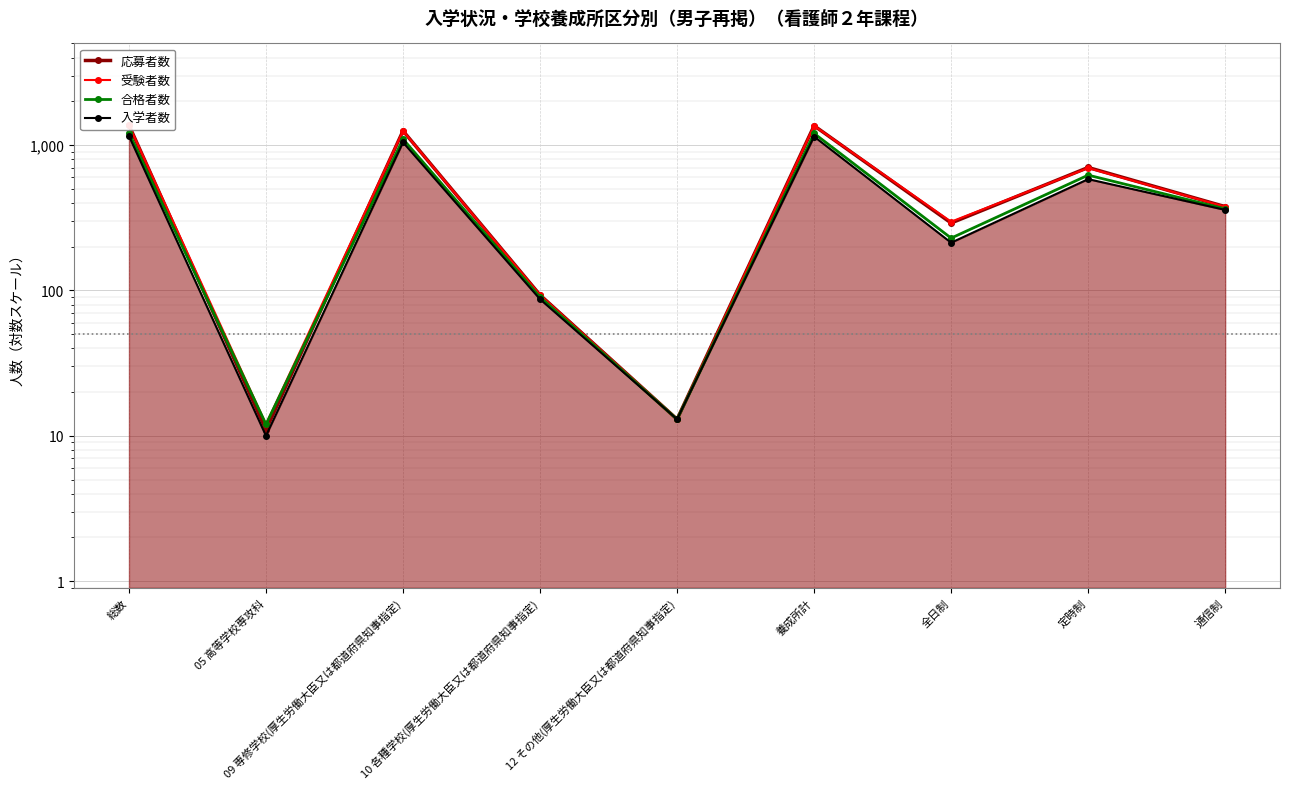

True or false: 応募者数 and 入学者数 cross at least once.

False